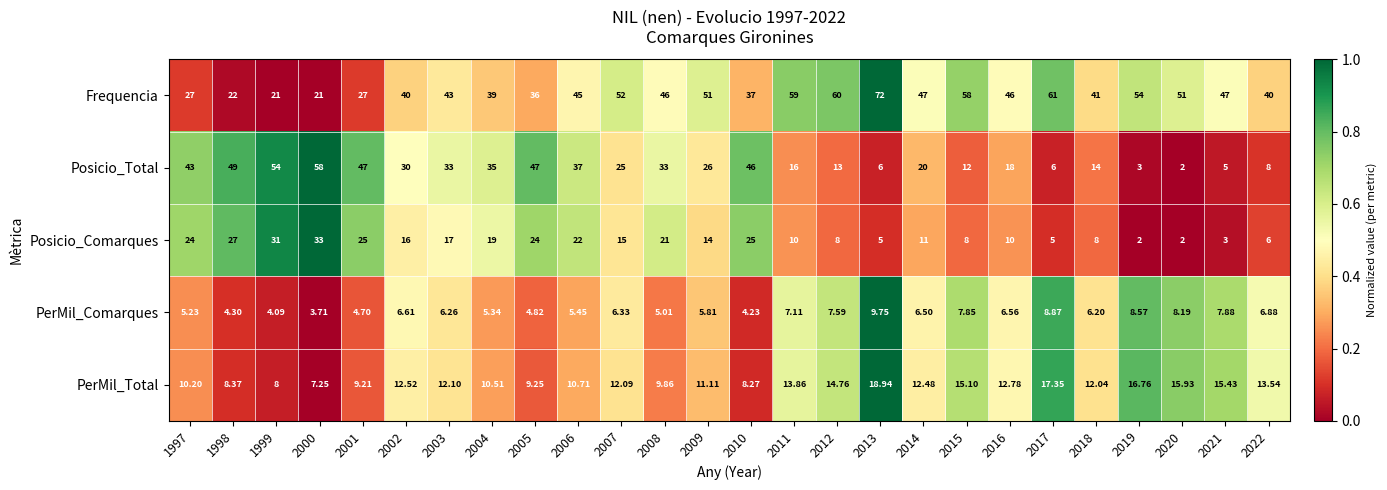

How many data points in Posicio_Total are less than 26?

13